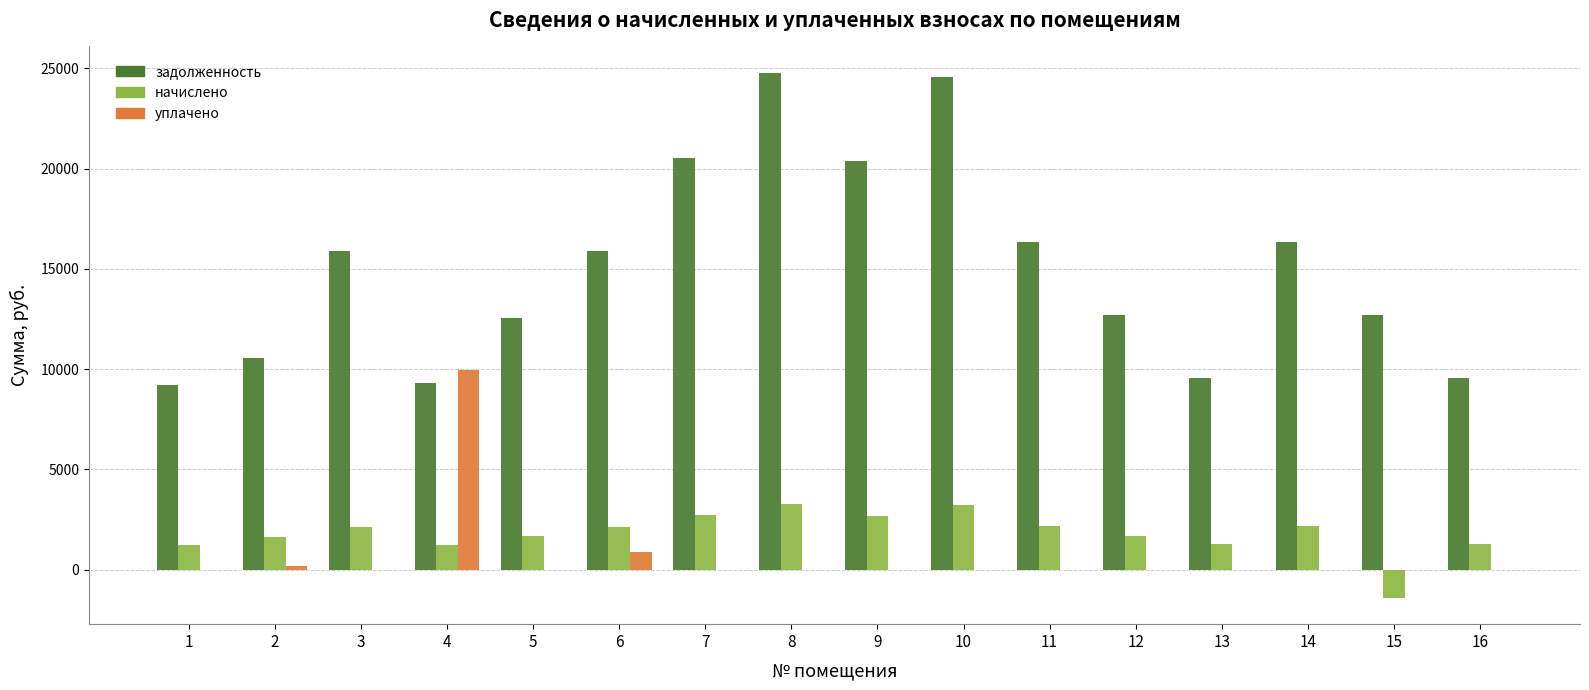

Between 12 and 13, which series saw the biggest shift?

задолженность